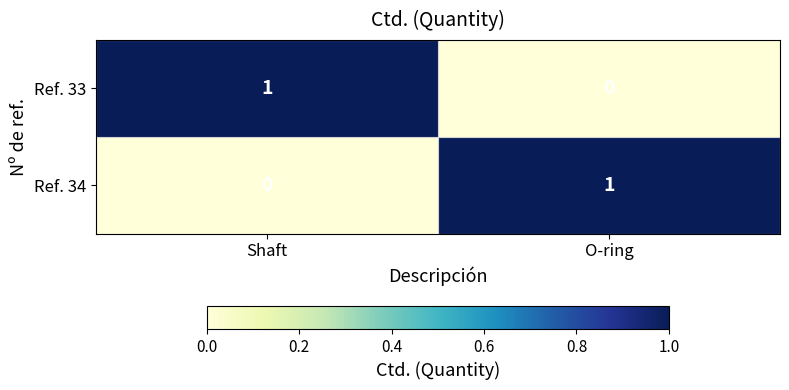

What is the difference between the highest and lowest values at Shaft?

1